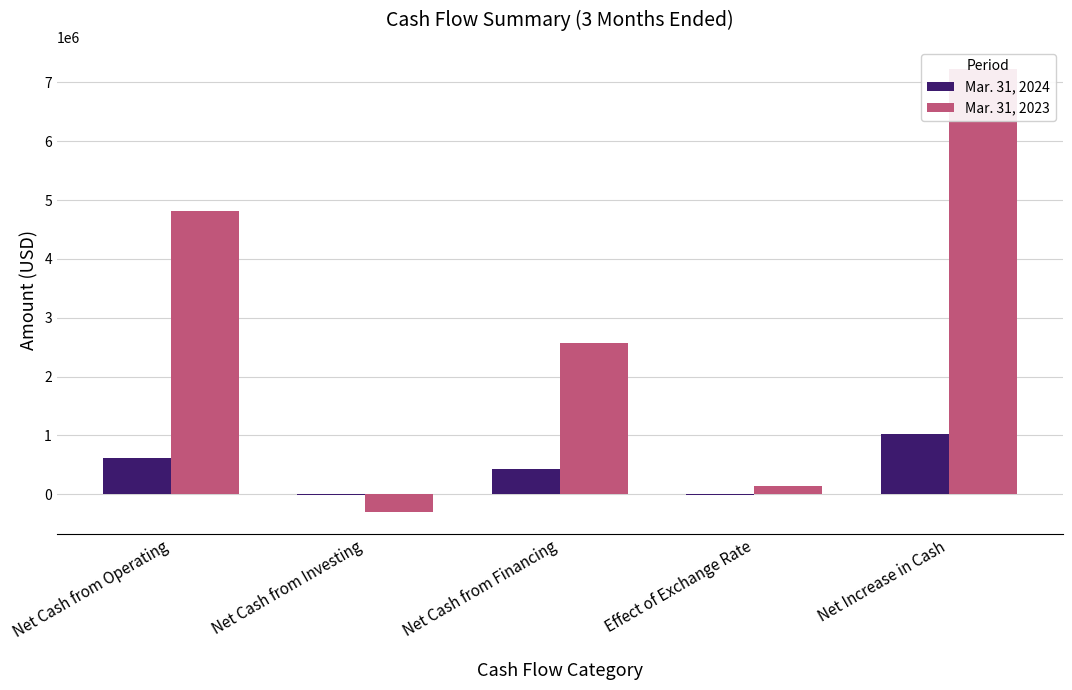

Which series has the largest total across all categories?

Mar. 31, 2023